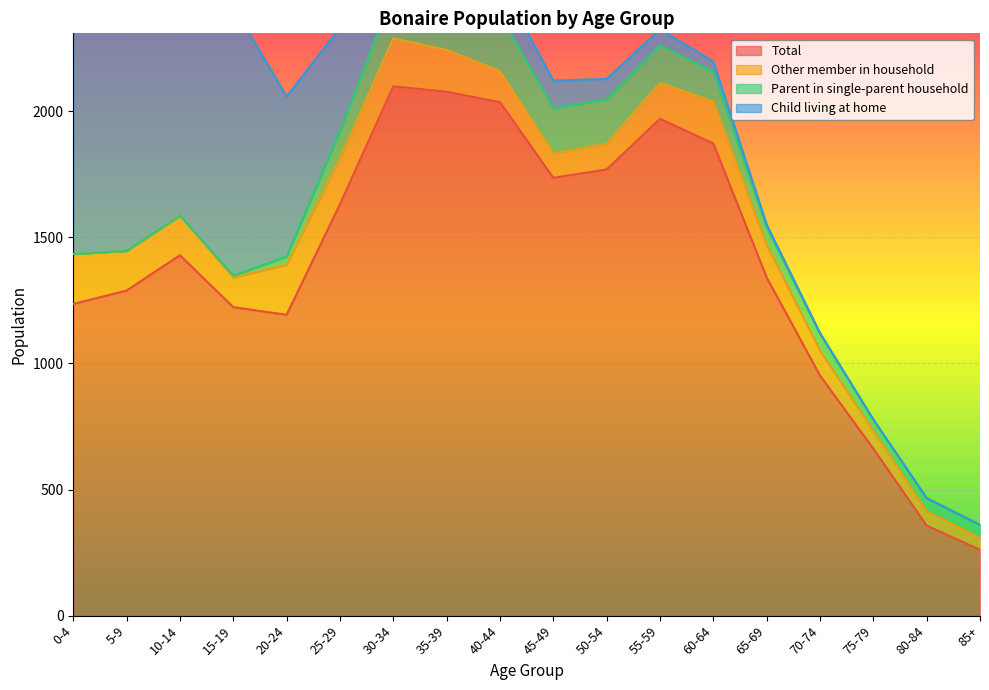

At which label is Other member in household closest to 123?

40-44